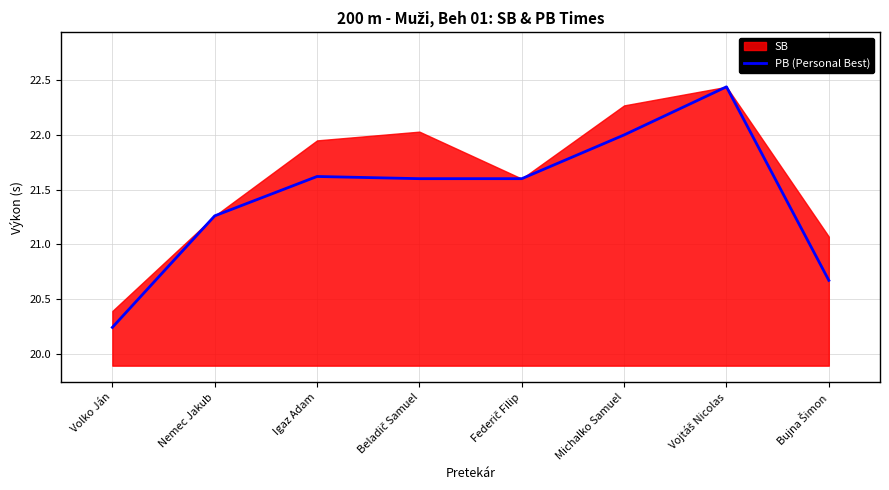

Where is the first local maximum?

Igaz Adam